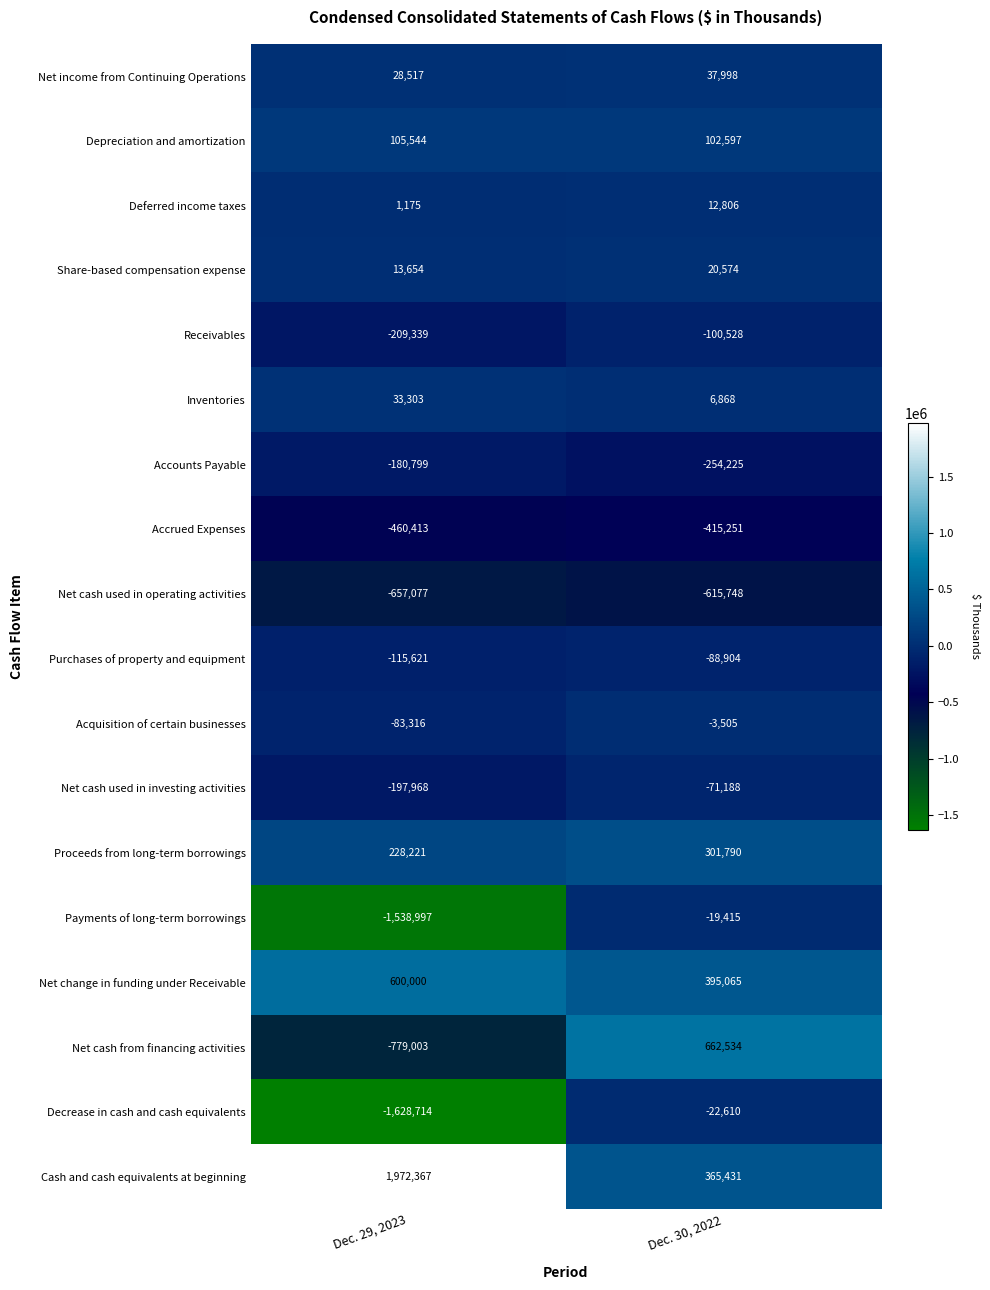

The Net cash used in operating activities series shows -657077 at Dec. 29, 2023. True or false?

True